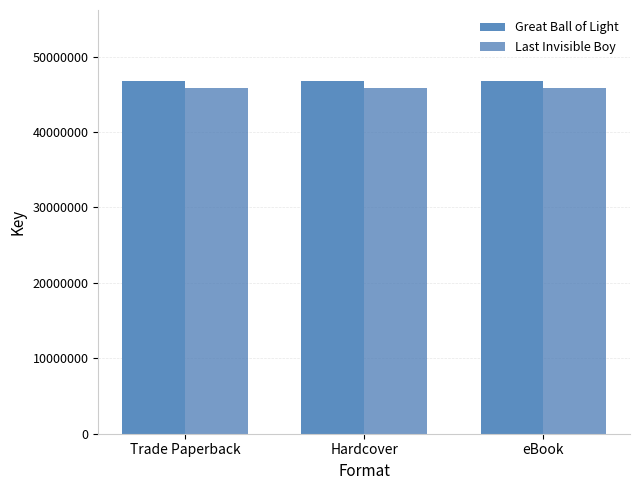

What is the average value of the Great Ball of Light series?

46804790